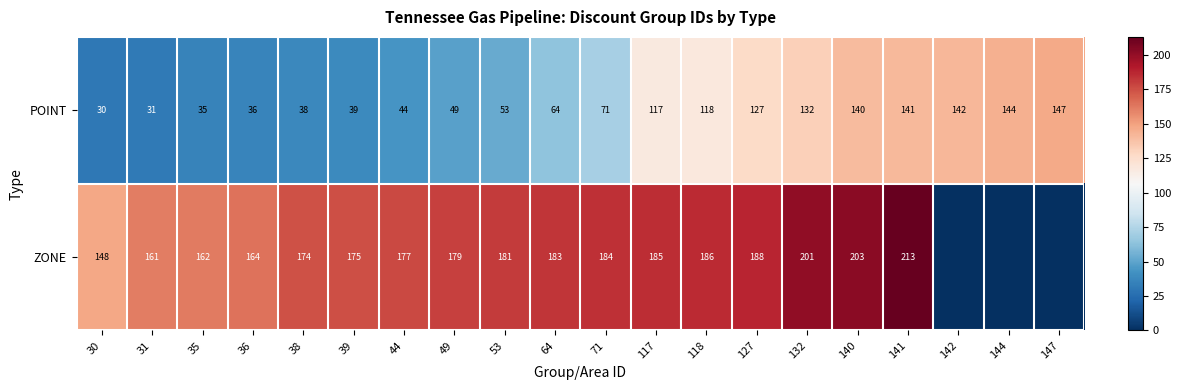

How many data points does each series have?

20